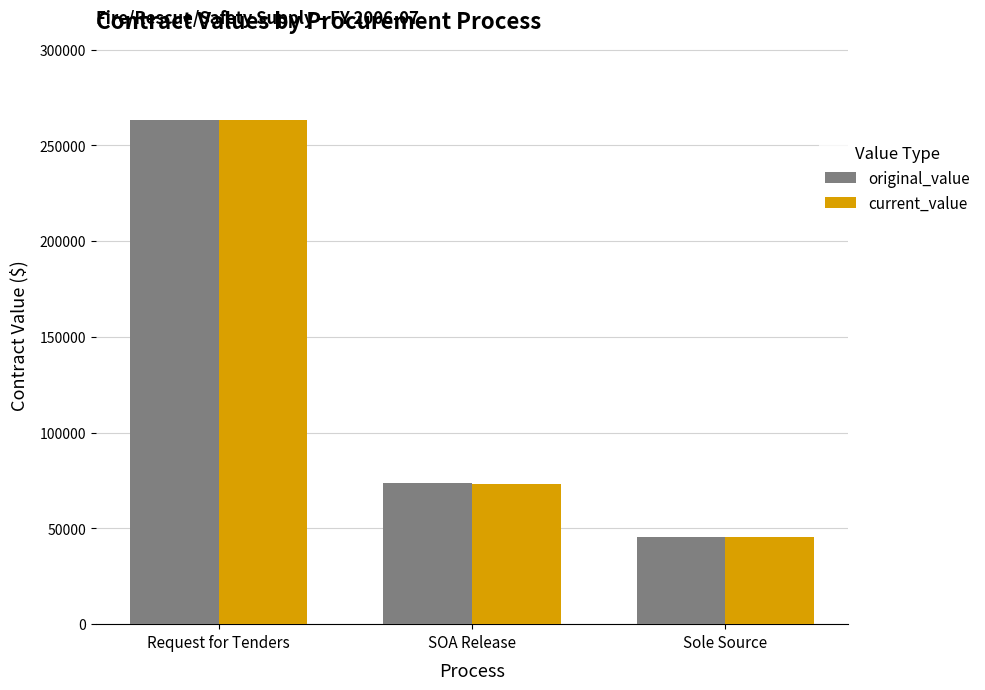

At how many categories does at least one series exceed 117608?

1